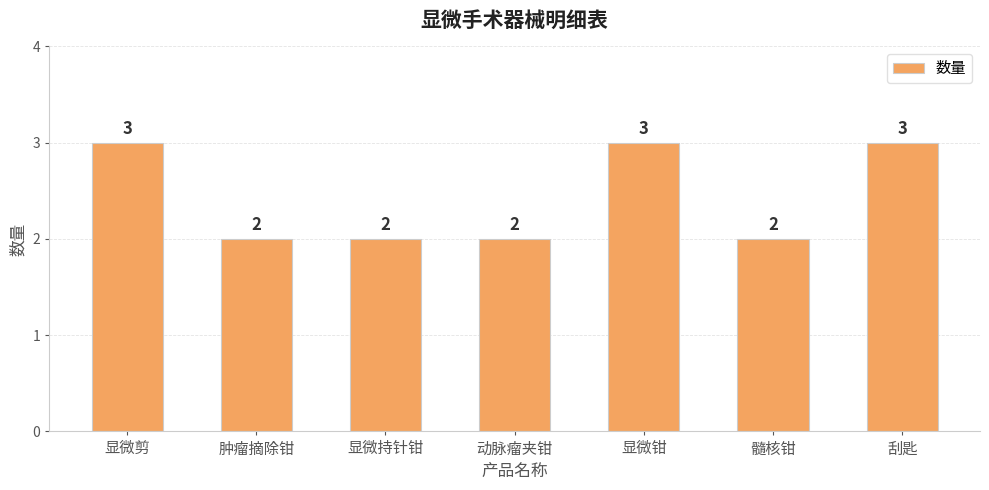

Count the number of categories in the chart.

7